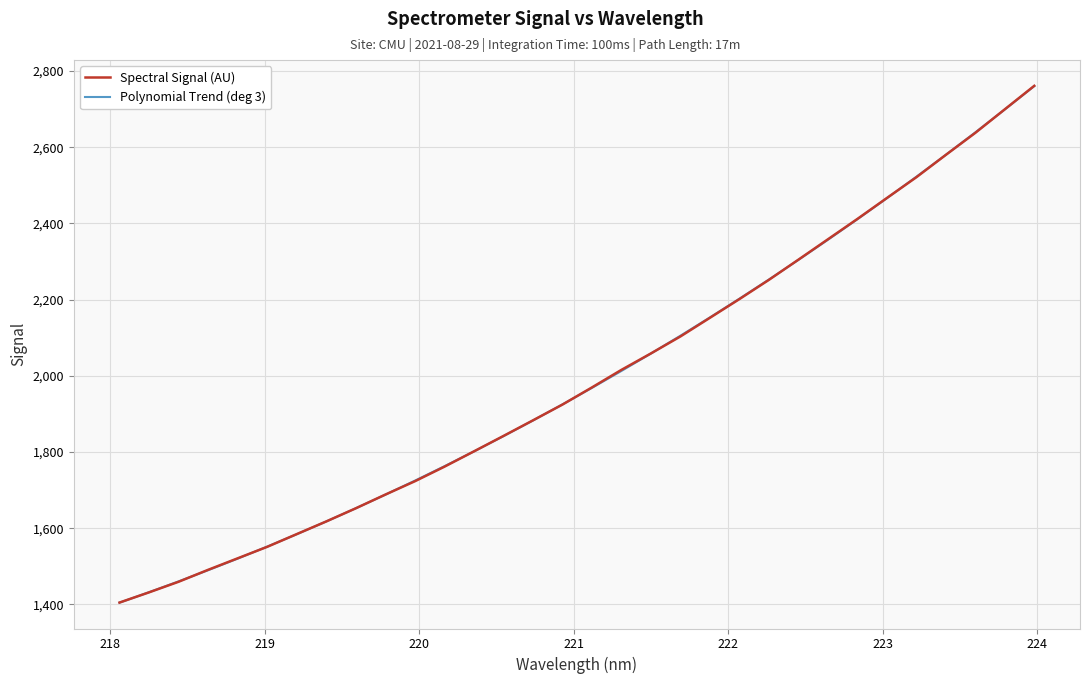

What is the average value of the Spectral Signal (AU) series?

1994.7